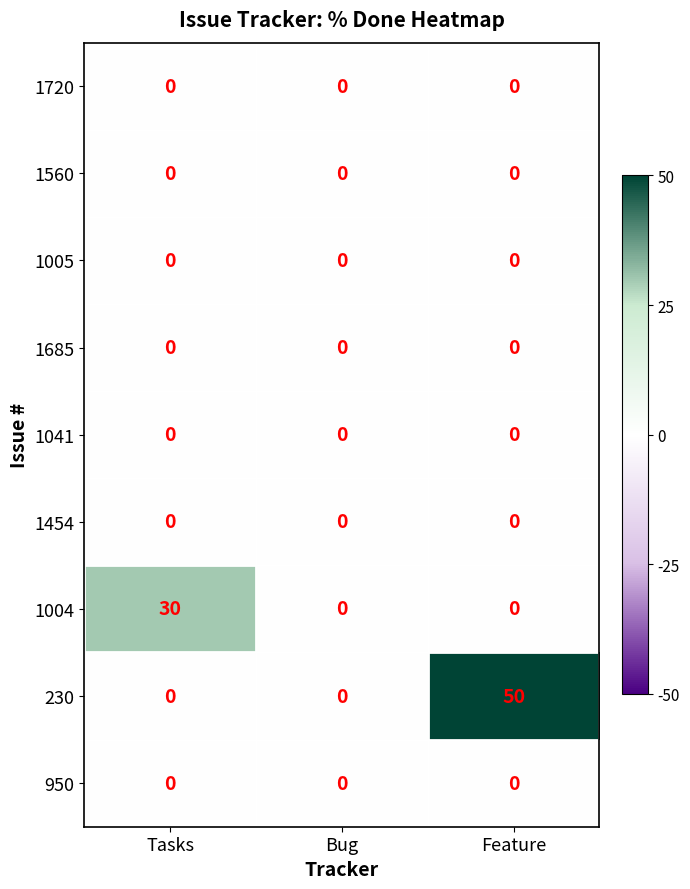

Which series has the widest spread of values?

230